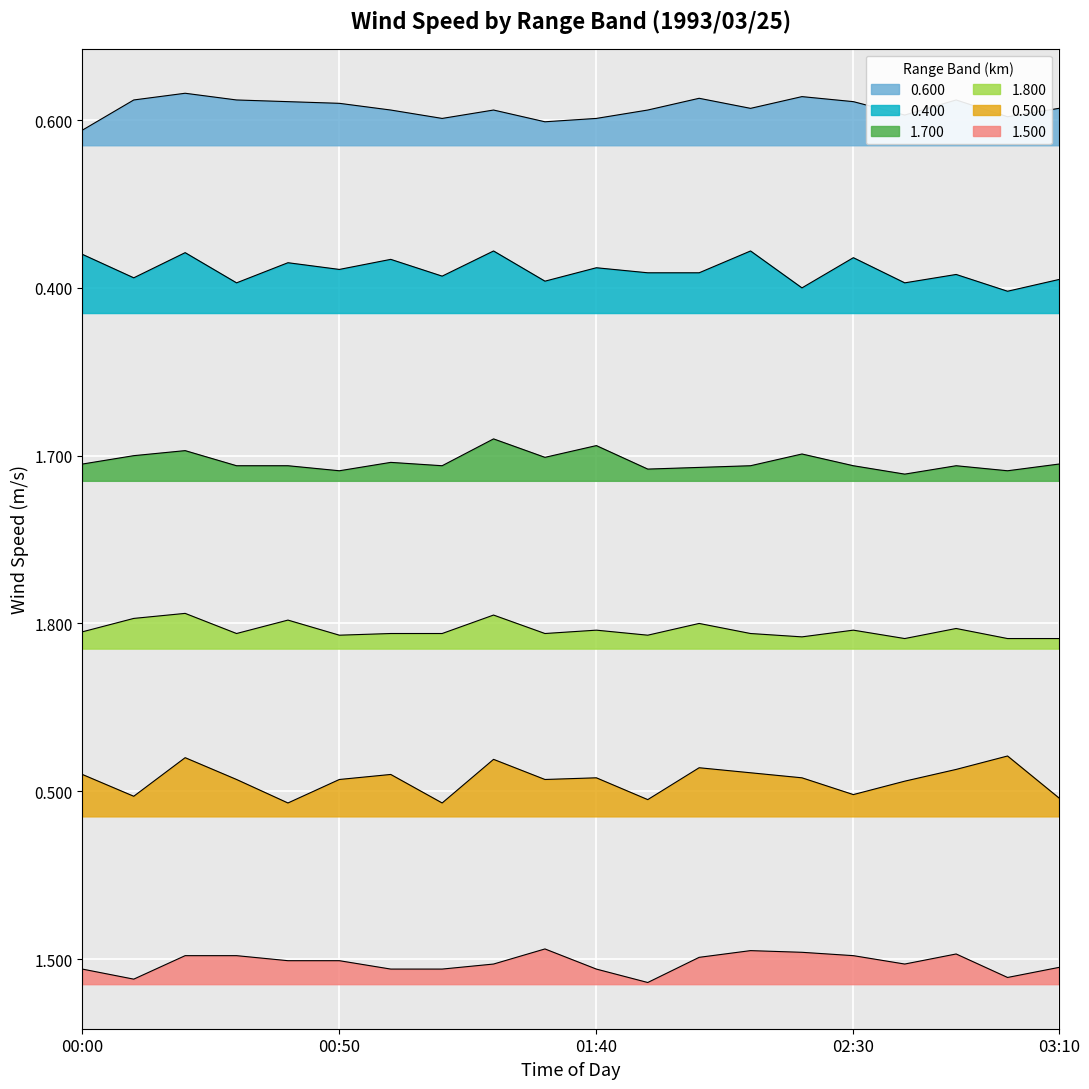

What position from the left is 00:10?

2